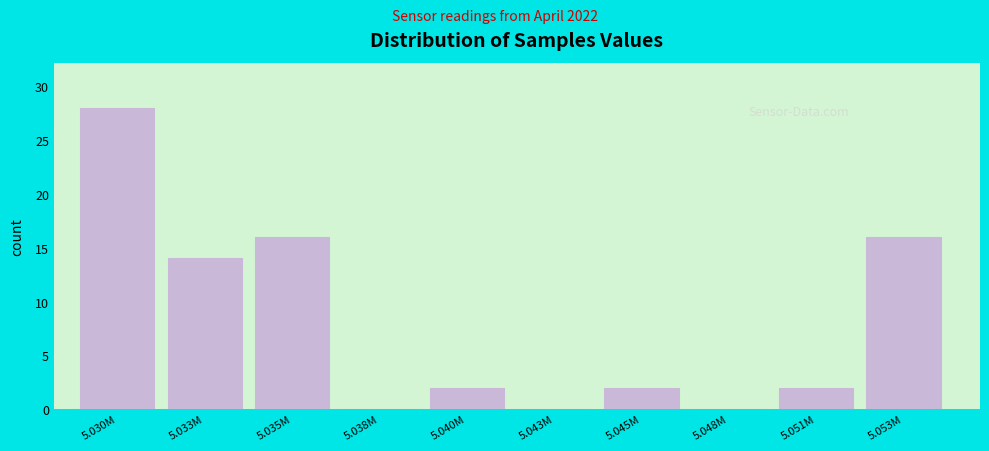

Reading left to right, extract all data points from this chart.

5.030M=28	5.033M=14	5.035M=16	5.038M=0	5.040M=2	5.043M=0	5.045M=2	5.048M=0	5.051M=2	5.053M=16